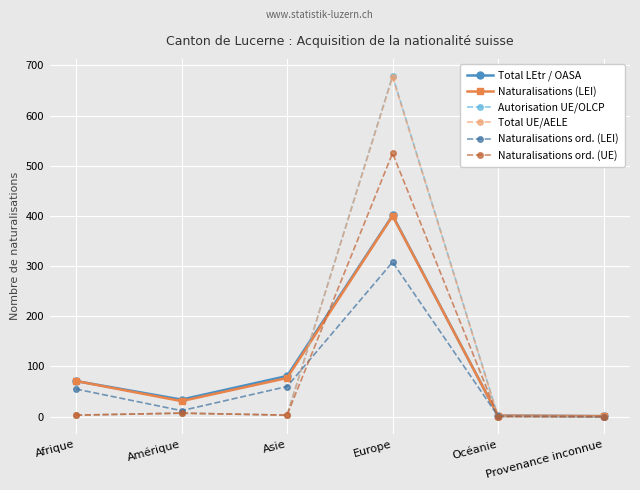

Which series has the largest range (max minus min)?

Autorisation UE/OLCP